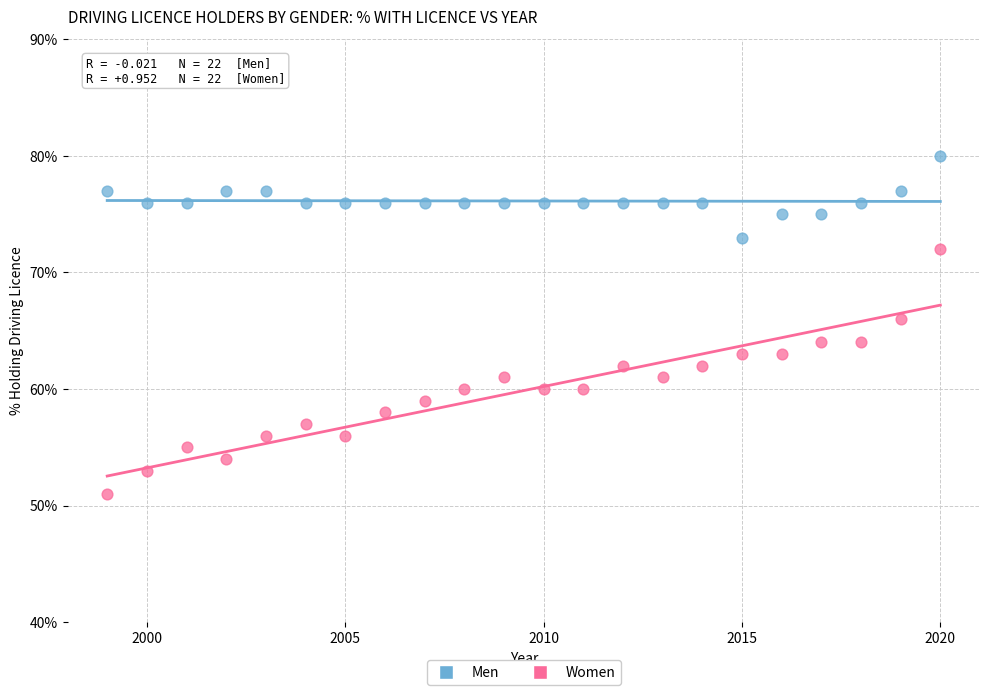

Which series has the widest spread of Y values?

Women